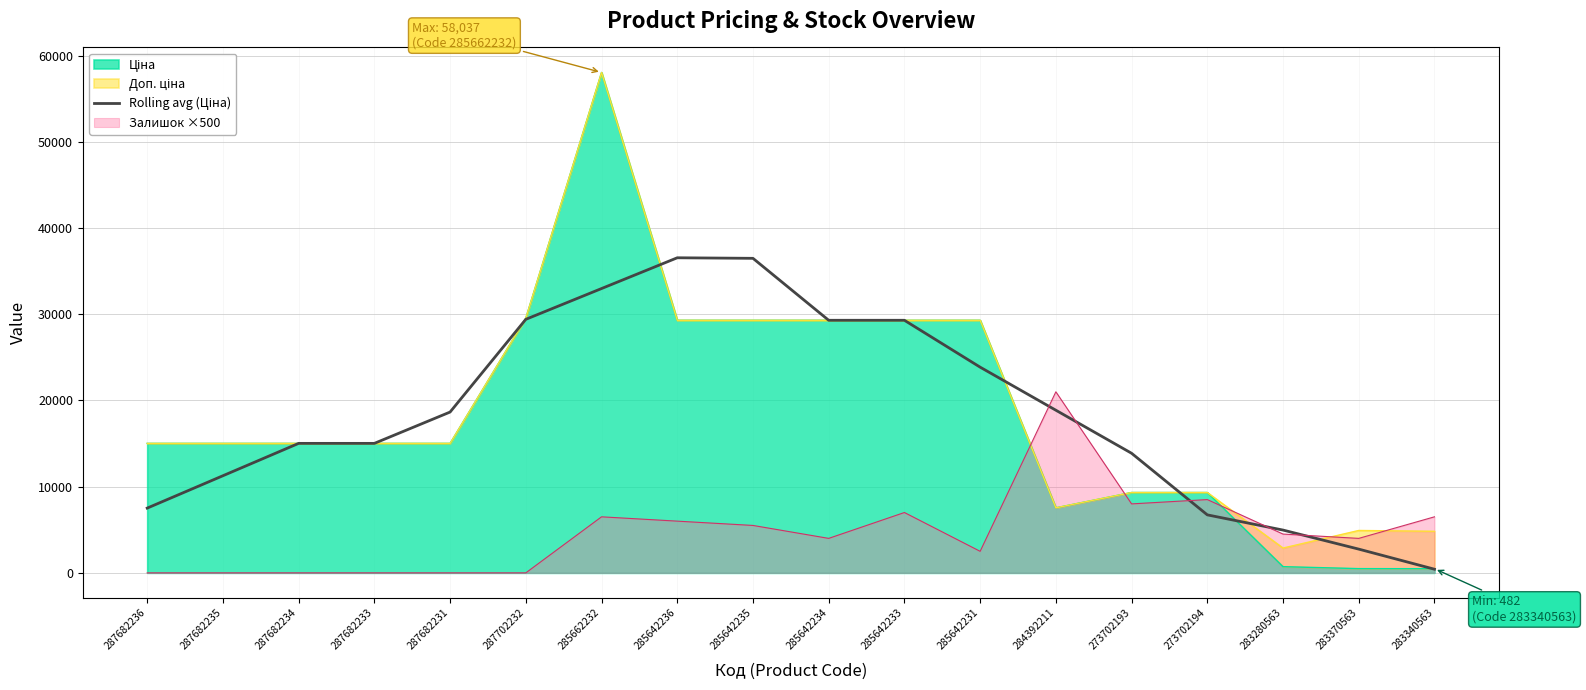

Reading right to left, transcribe all the data shown in this chart.

423.4	2753.7	4963.5	6727.1	13870.9	18864.3	23857.6	29294.9	29294.9	36480.4	36543.9	32975.0	29406.1	18651.6	15019.2	15019.2	11264.4	7509.6